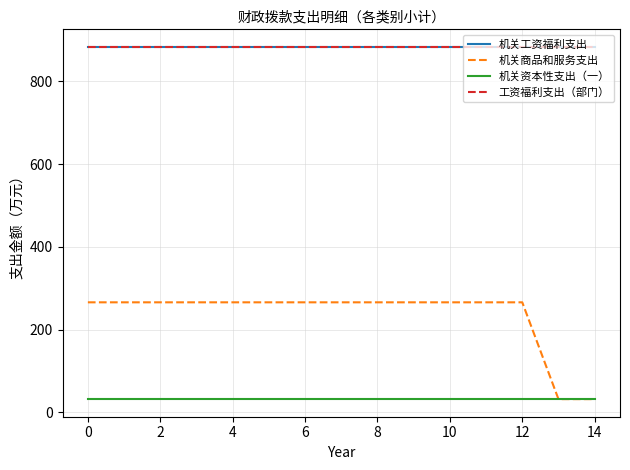

What is the average value of the 机关资本性支出（一） series?

32.0